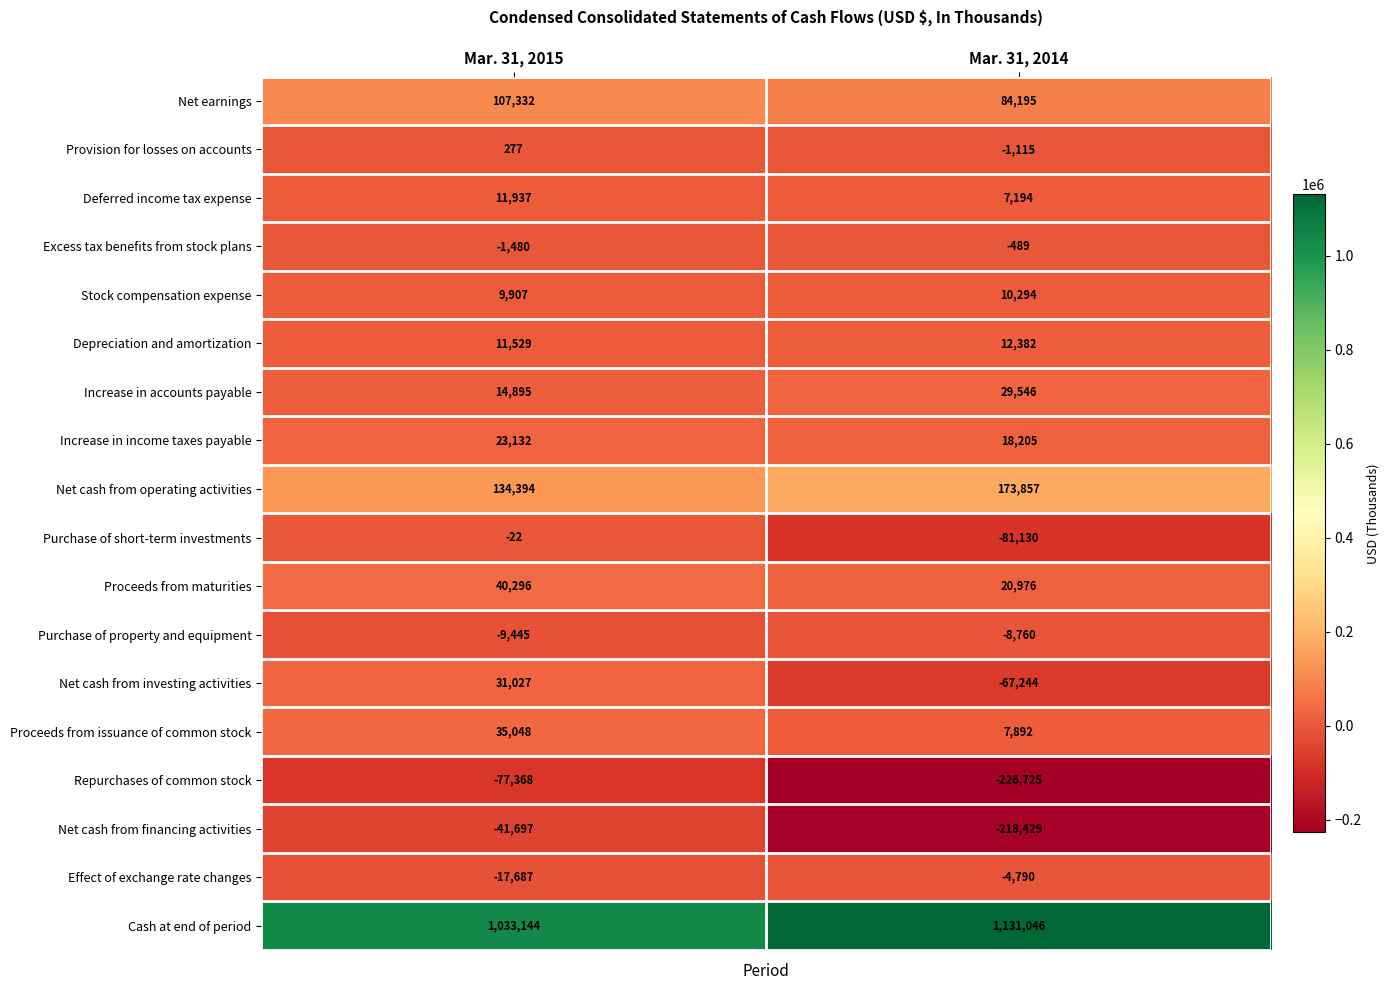

What is the maximum value shown in the chart?

1131046